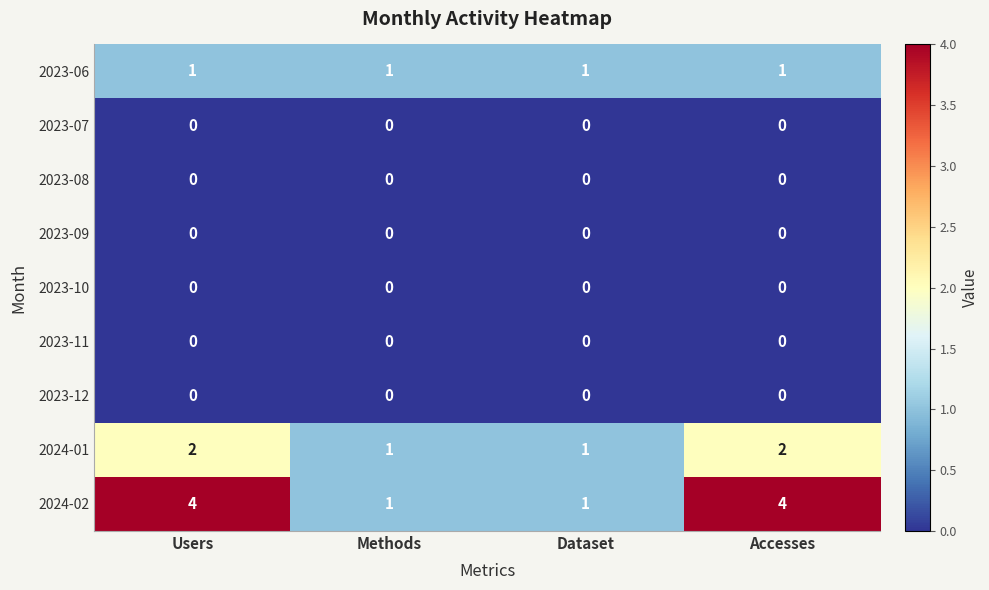

True or false: 2023-11 has a value of 0 at Methods.

True